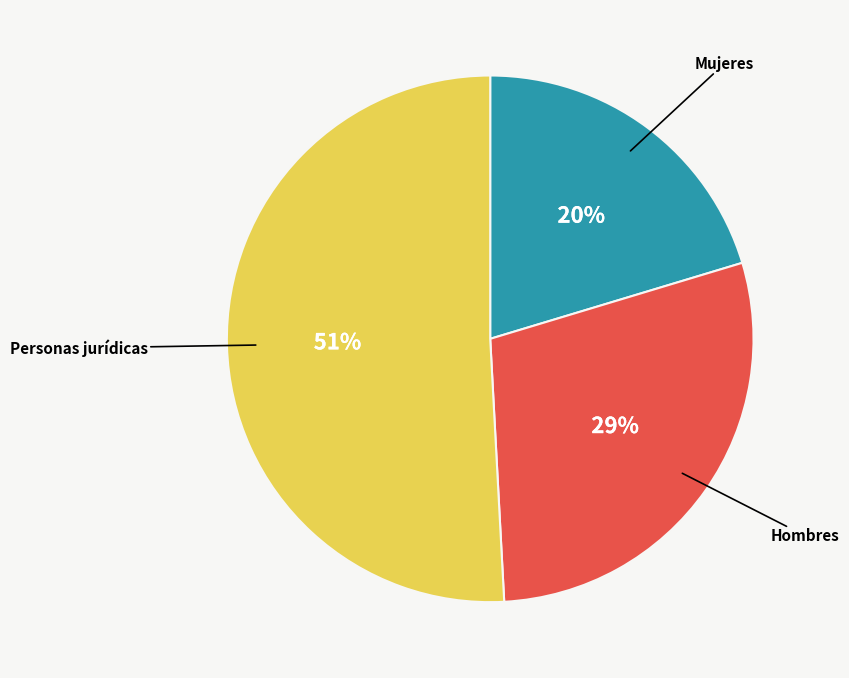

To the nearest percent, what is the difference between the Hombres and Personas jurídicas slice percentages?

22%